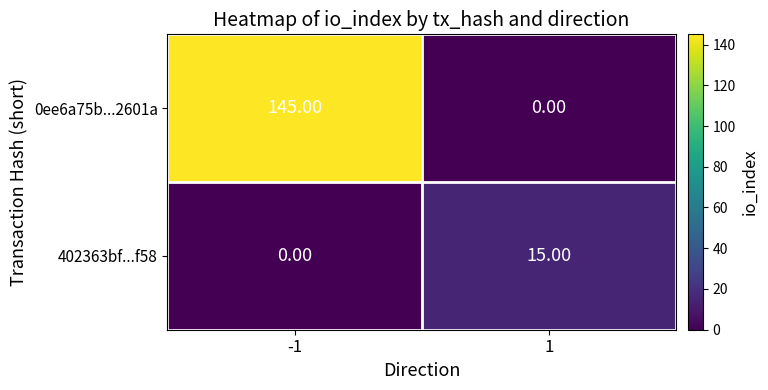

List the series in order of their overall mean, lowest first.

402363bf...f58, 0ee6a75b...2601a